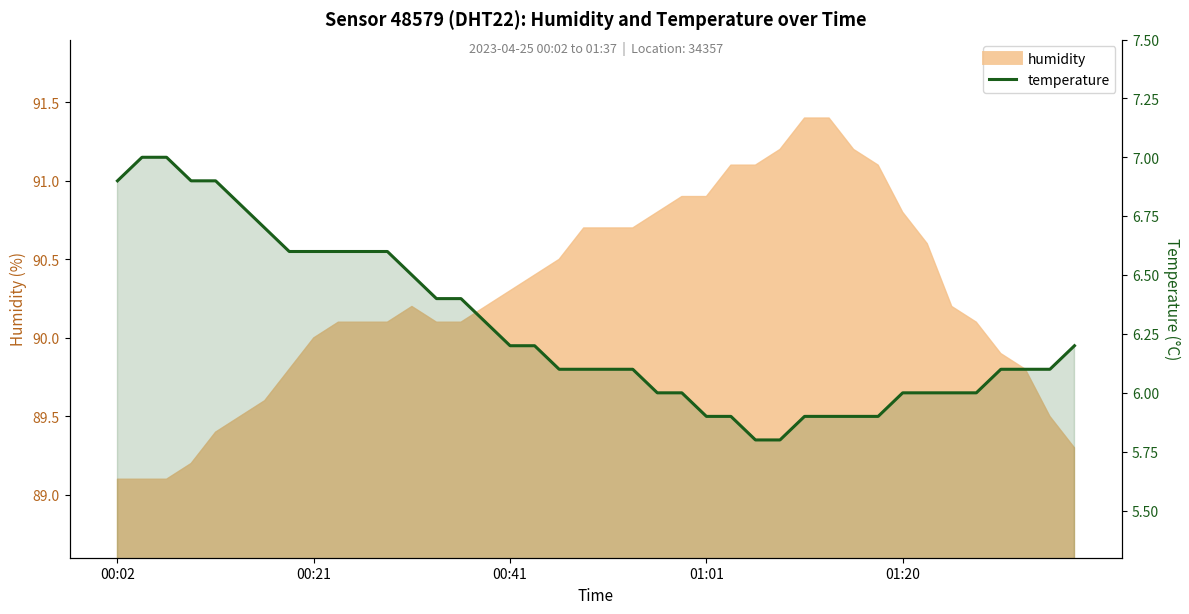

What is the change in value from 00:41 to 26?

-1.2